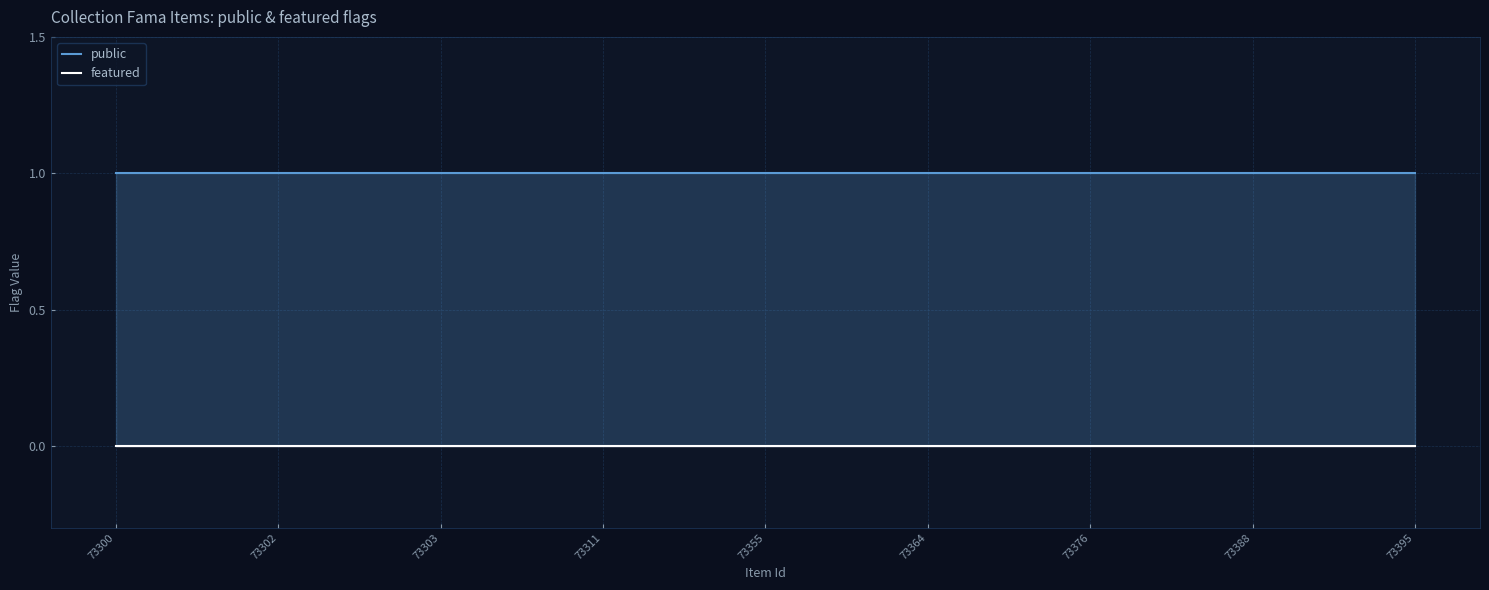

At how many categories does at least one series exceed 0?

9